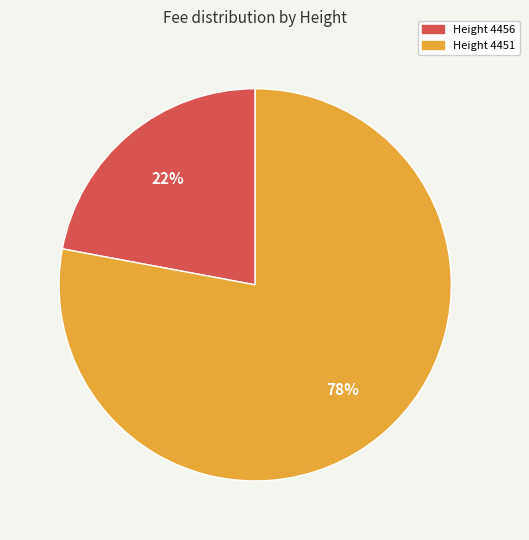

Is there any slice that represents more than half of the pie?

Yes